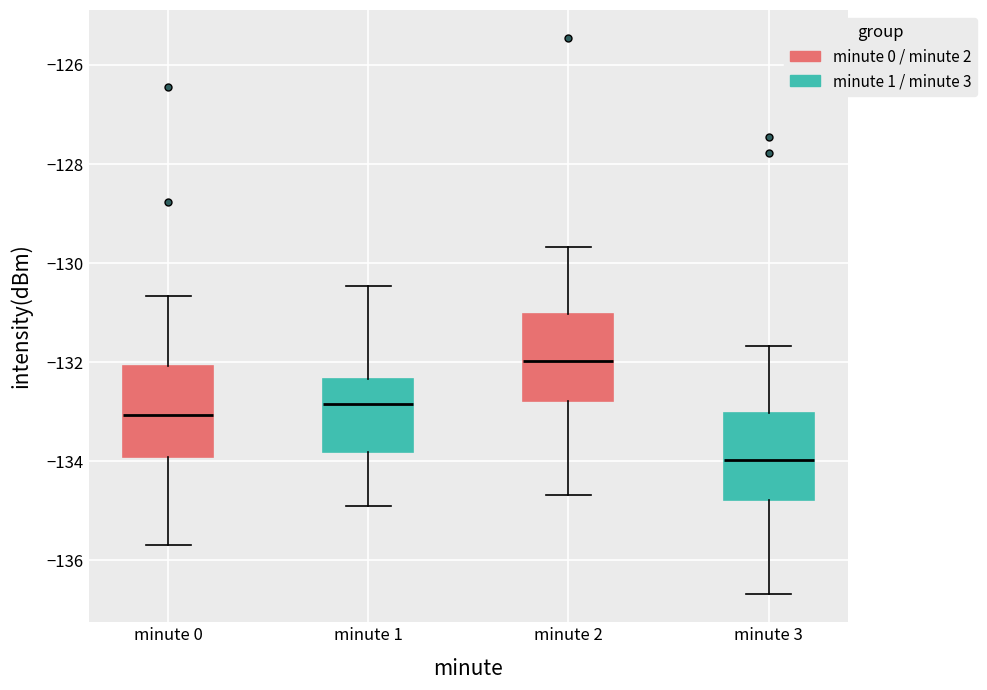

Where does the upper whisker of the box for minute 2 end on the y-axis? The values are not printed on the chart, so give them approximately, as read against the axis.

-129.6